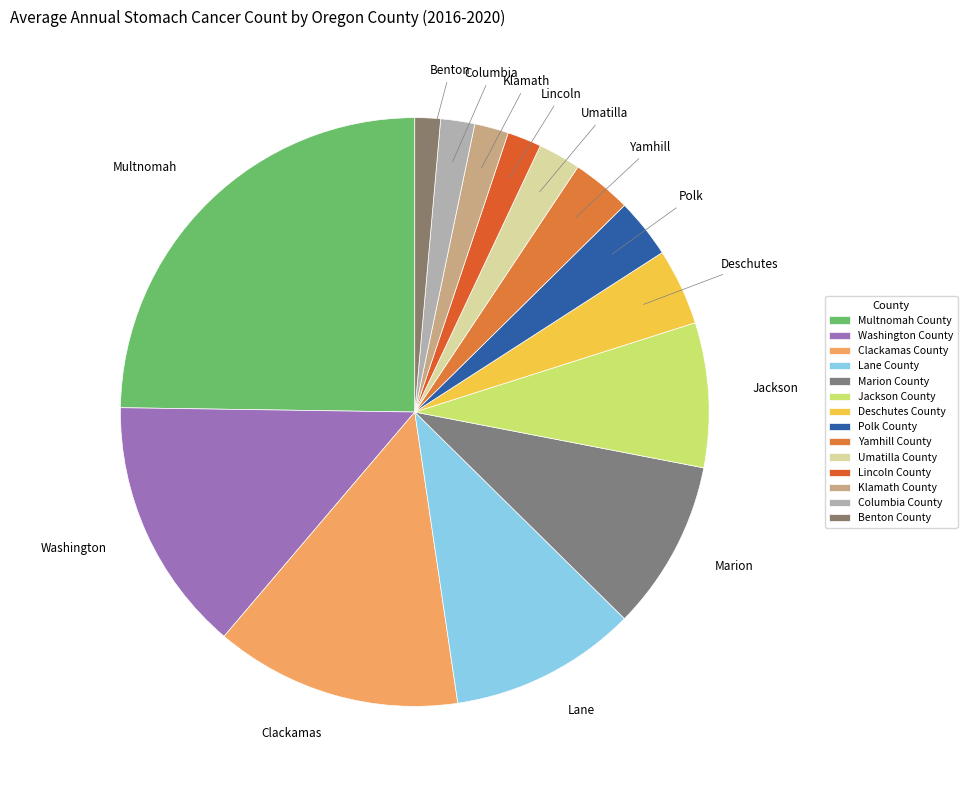

Count the number of slices in the pie.

14